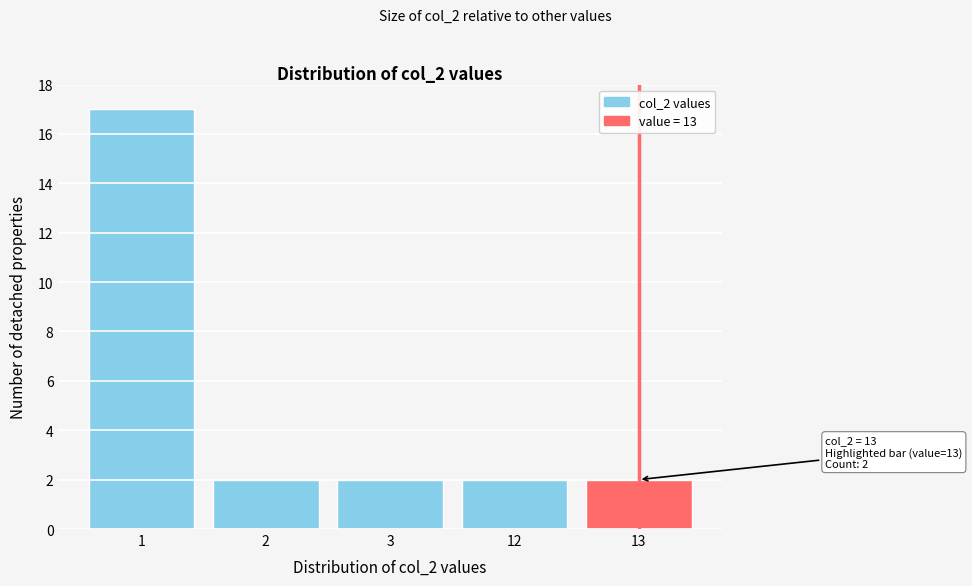

Reading left to right, list all the values displayed in this chart.

1=17	2=2	3=2	12=2	13=2